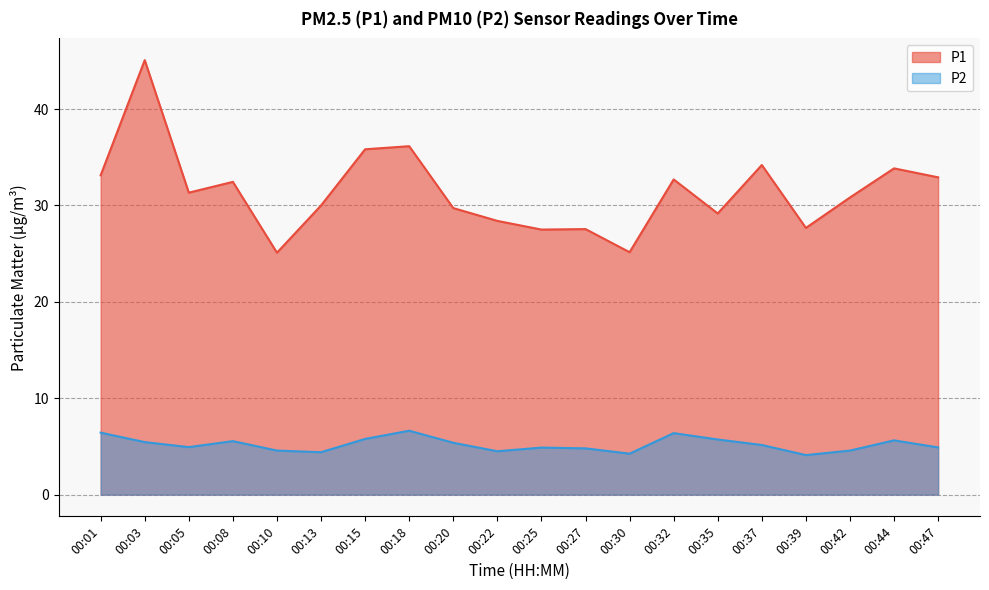

Read the P1 value at 00:20.

29.7